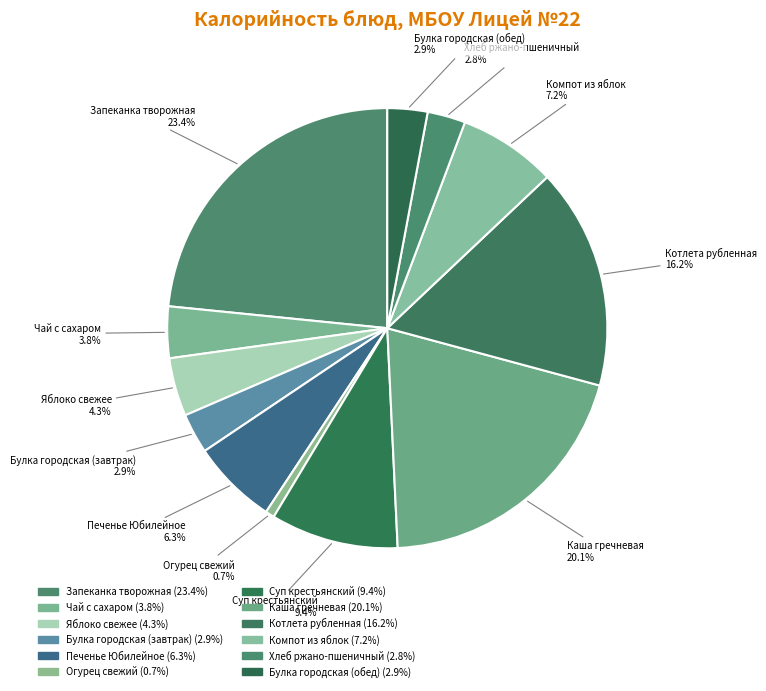

Is it true that Хлеб ржано-пшеничный is 3% of the pie?

True